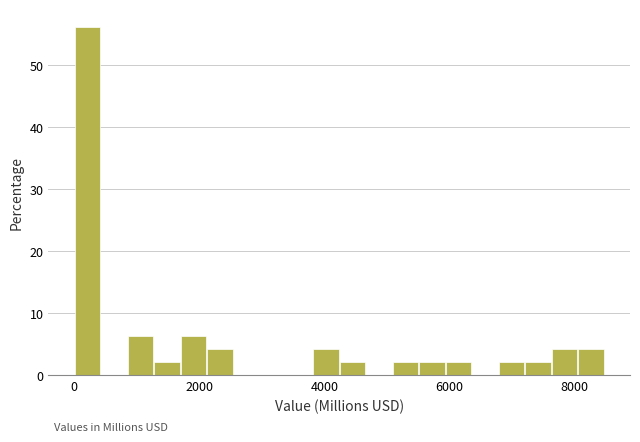

Read against the x-axis, roughly where is the centre of the tallest bar?

200